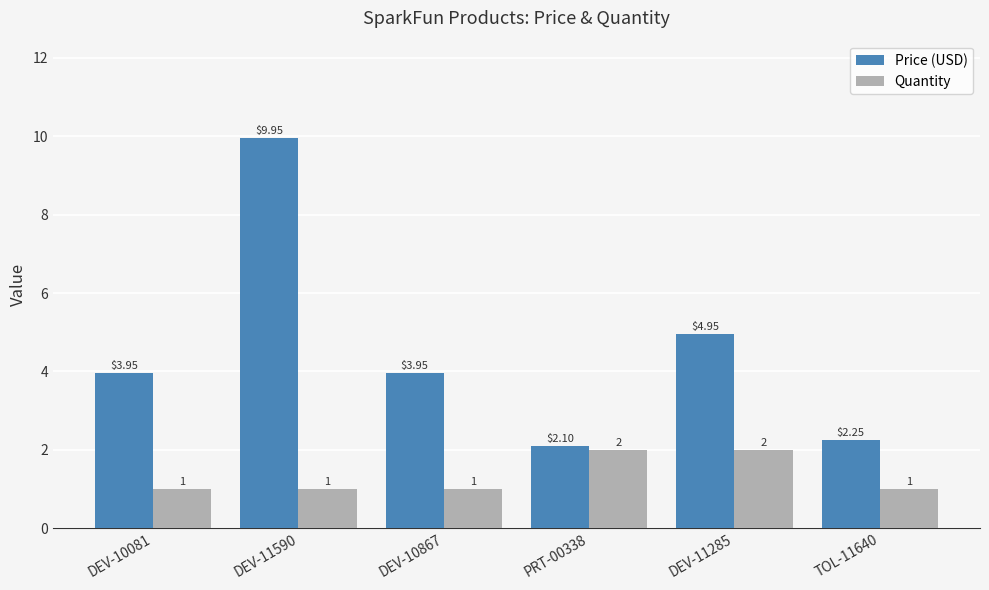

What is the average value of the Quantity series?

1.3